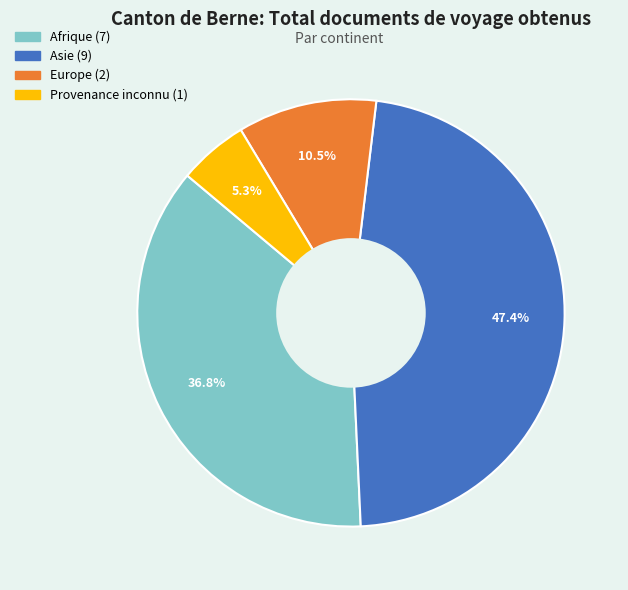

Is there any slice that represents more than half of the pie?

No